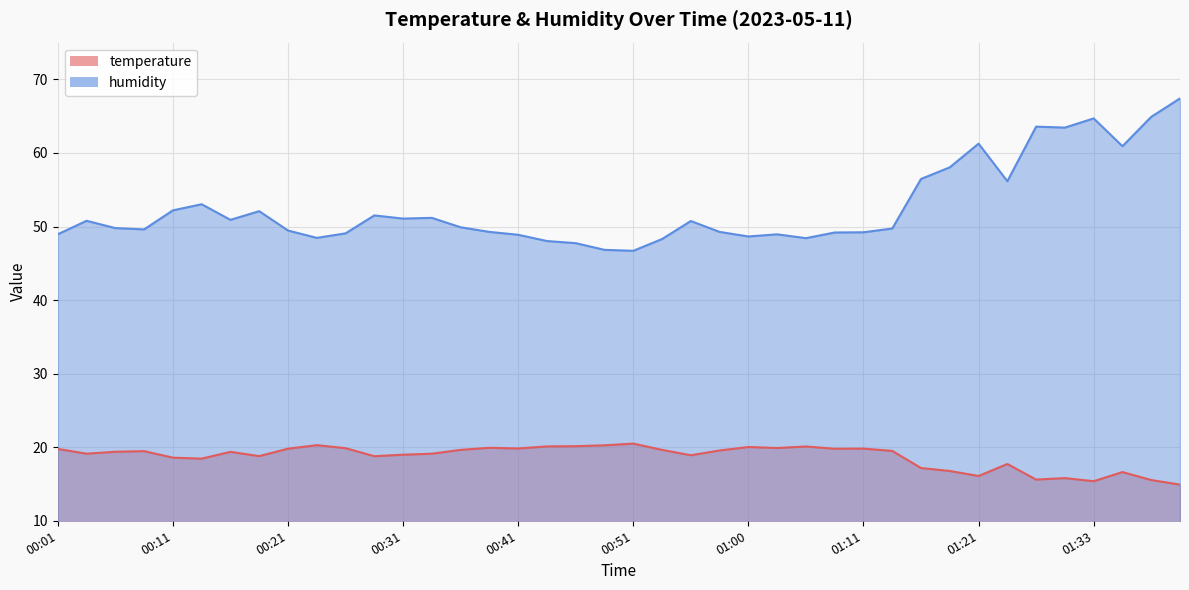

Which series has the largest total across all categories?

humidity